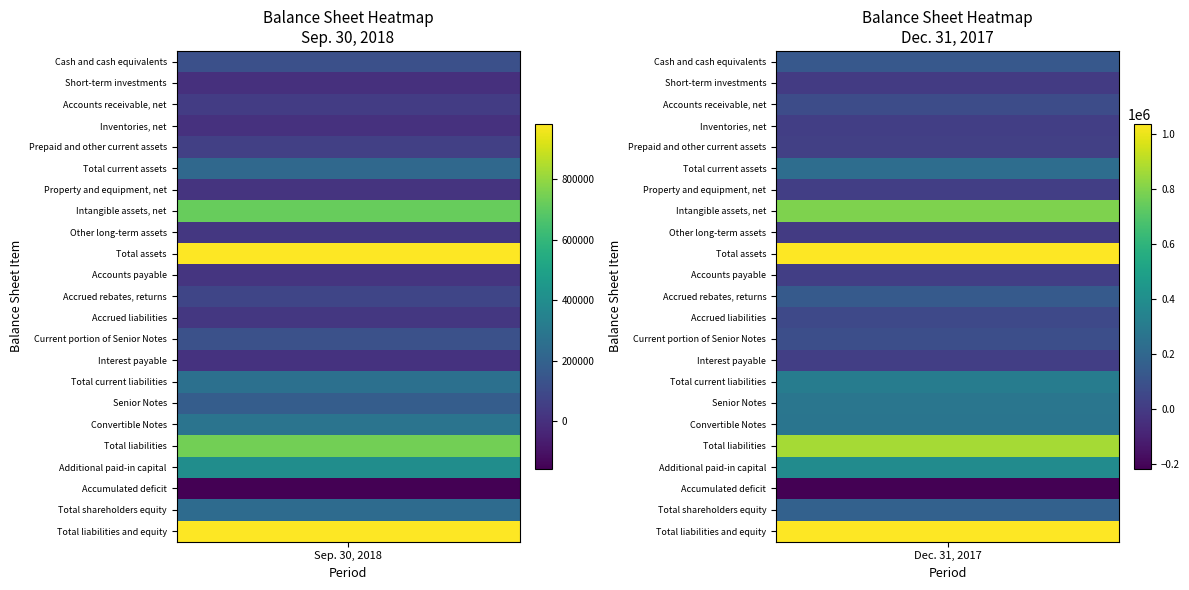

Which series has the largest total across all categories?

Total assets